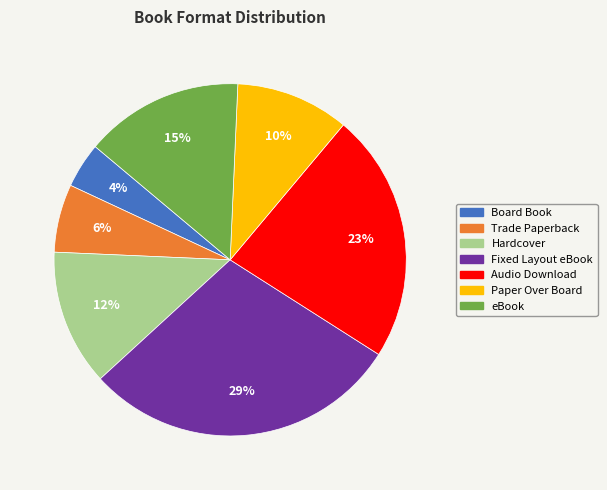

To the nearest percent, what portion does Trade Paperback represent?

6%